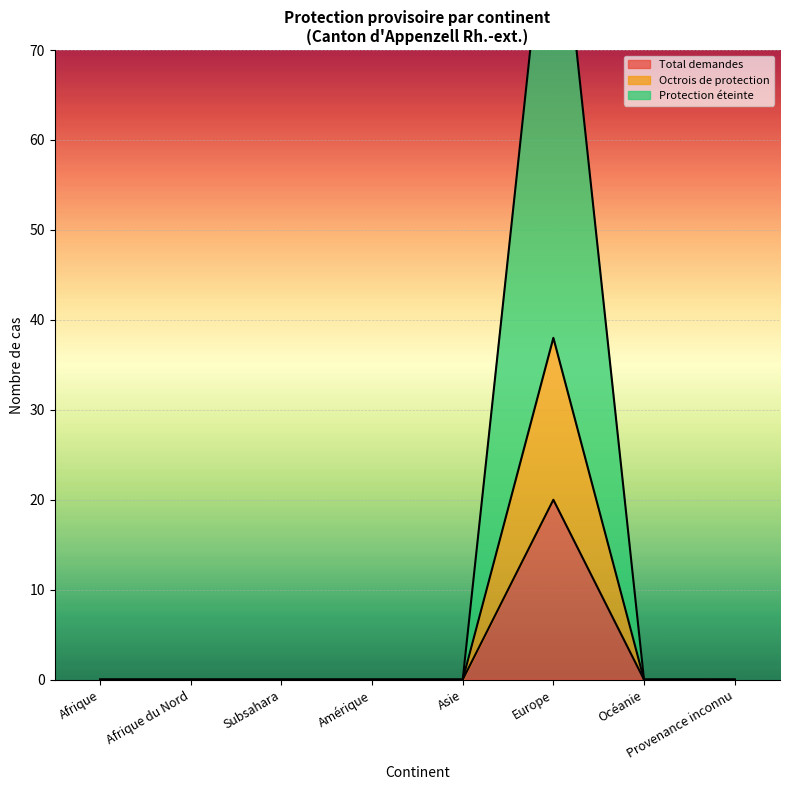

List the labels in order of Octrois de protection value, largest first.

Europe, Afrique, Afrique du Nord, Subsahara, Amérique, Asie, Océanie, Provenance inconnu